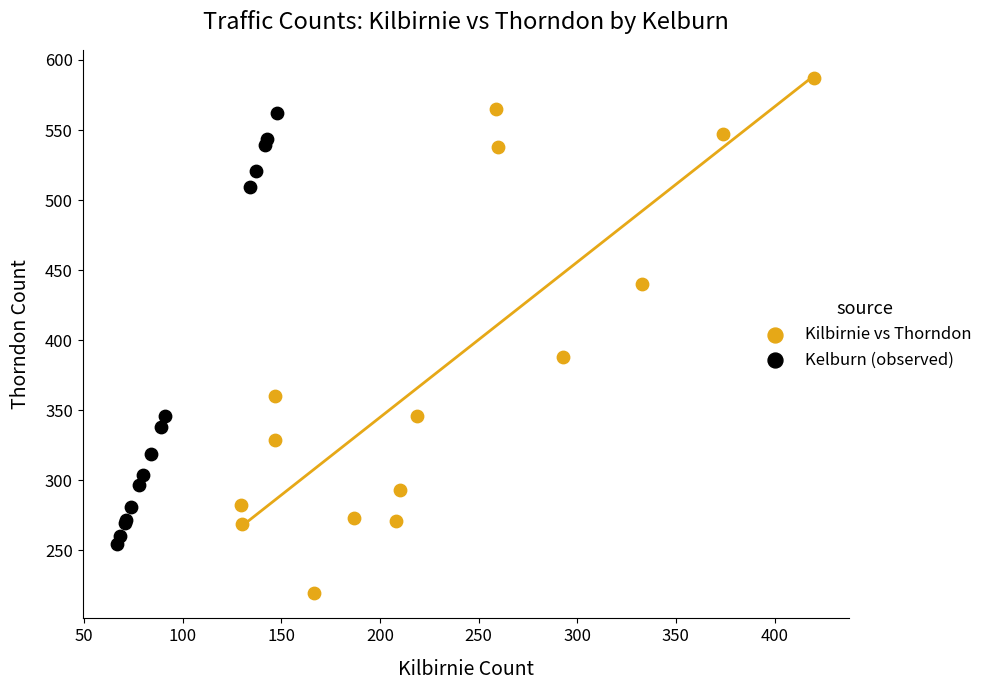

Which series reaches the minimum Y coordinate?

Kilbirnie vs Thorndon